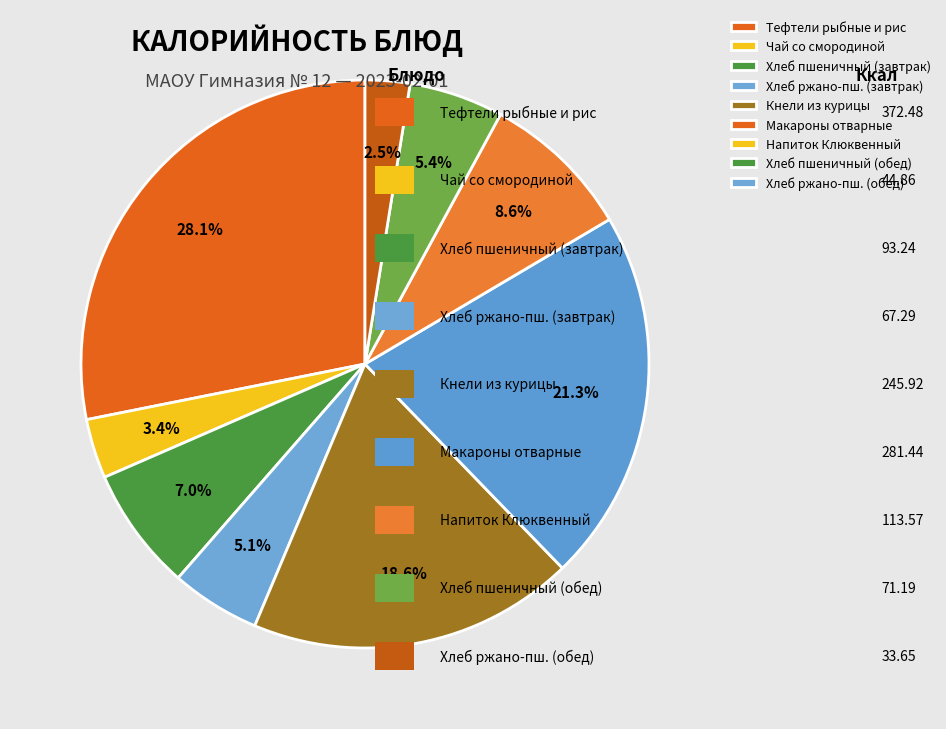

Which category has the smallest portion of the pie?

Хлеб ржано-пш. (обед)